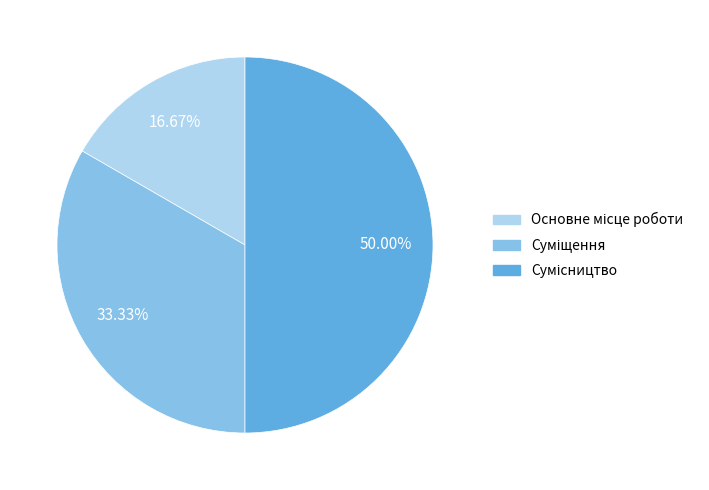

How much of the chart is everything except Основне місце роботи?

83.3%